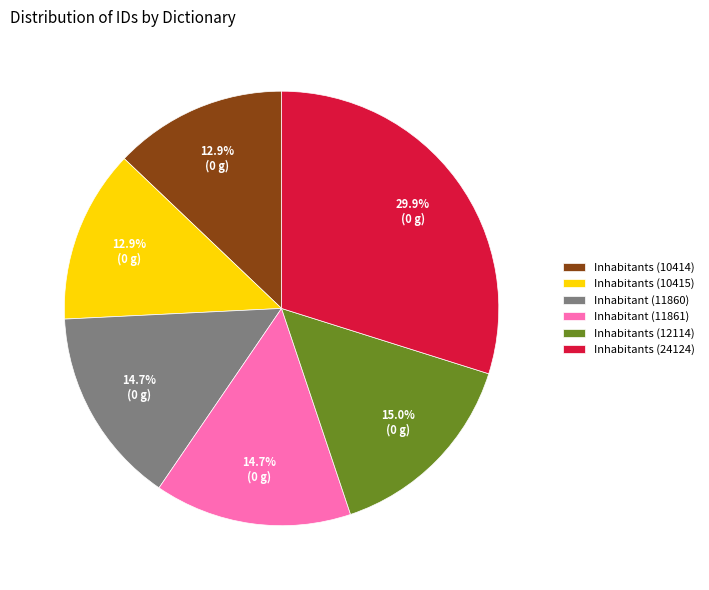

Is there a majority slice in this chart?

No